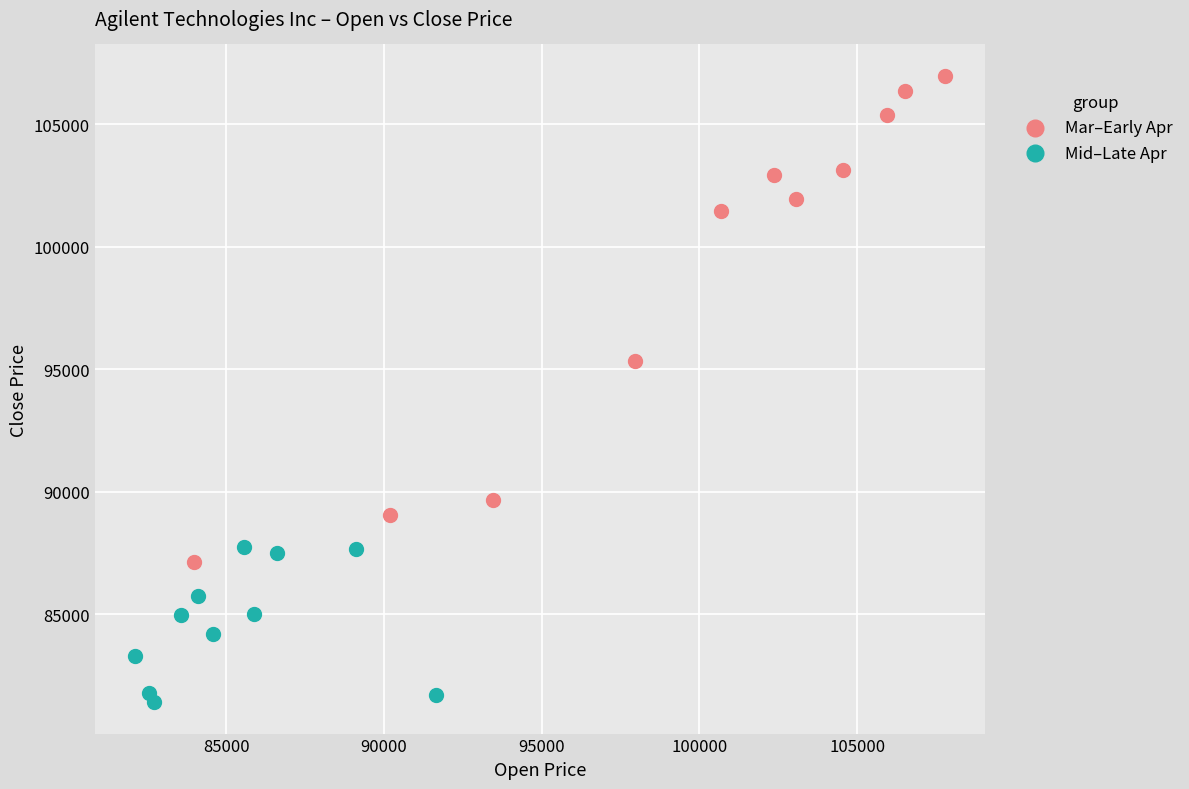

Which series has the widest spread of Y values?

Mar–Early Apr